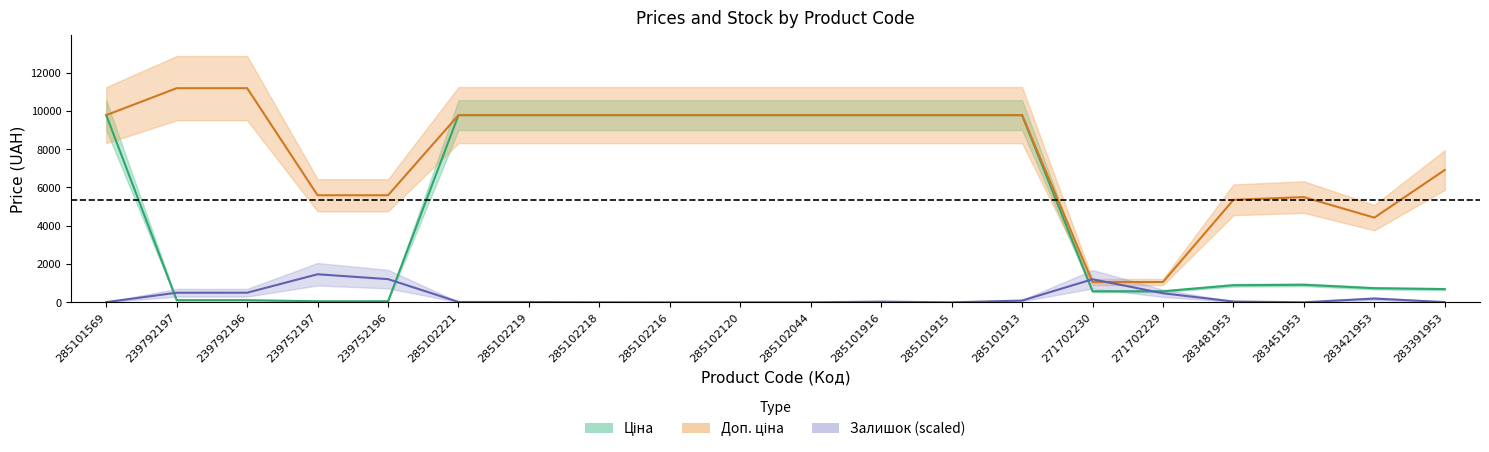

What position from the right is 285102219?

14